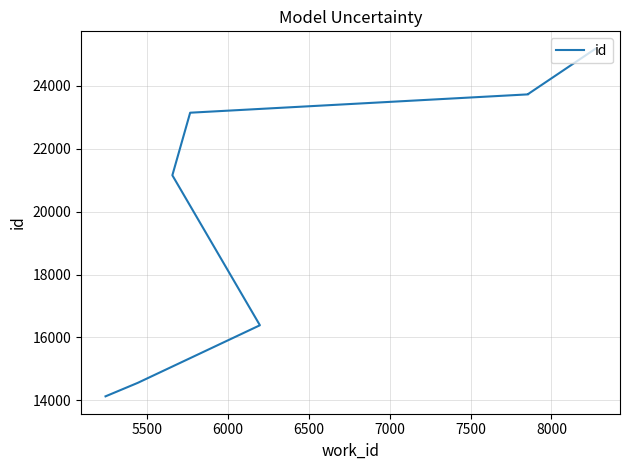

What is the smallest value displayed?

14130